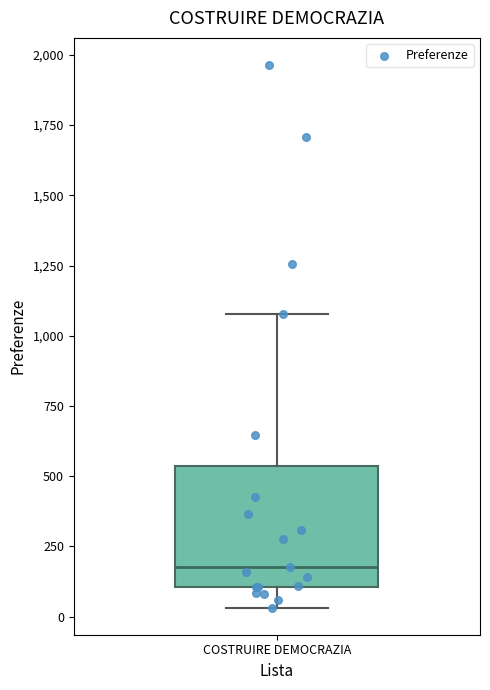

Read this box plot against the y-axis: the position of the median line, the range covered by the box, and the ends of both whiskers. The values are not printed on the chart, so give them approximately, as read against the axis.

median 200, box 100 to 550, whiskers 50 to 1100